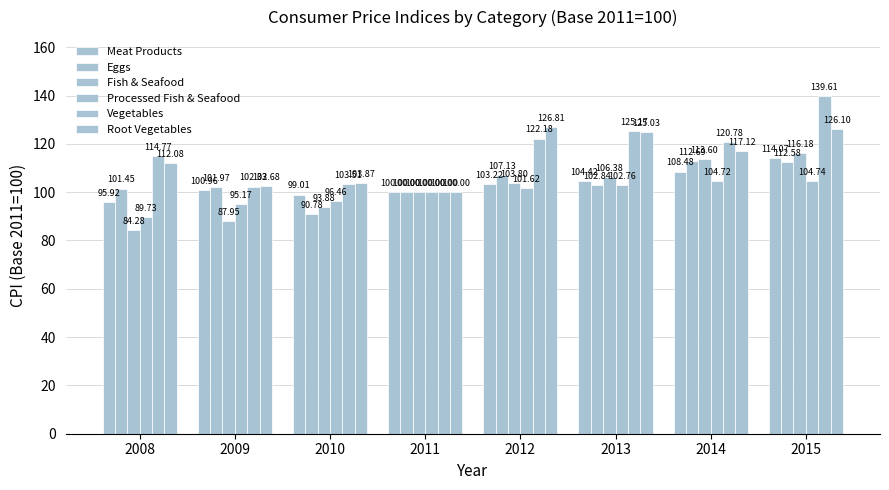

Which category has the highest value in the Root Vegetables series?

2012